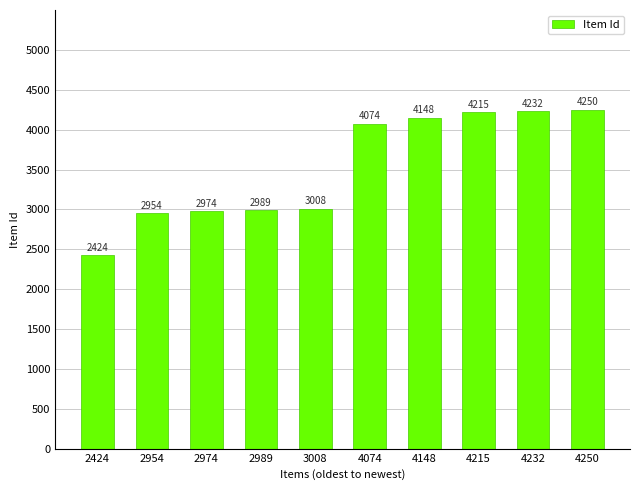

How many bars are there in total?

10